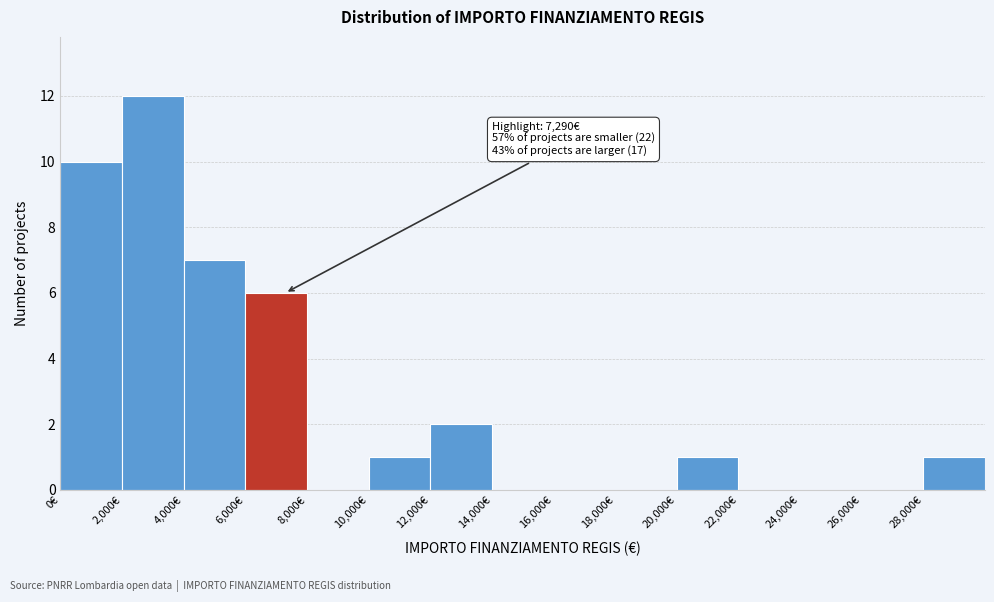

Which range on the x-axis has the tallest bar?

2000 to 4000